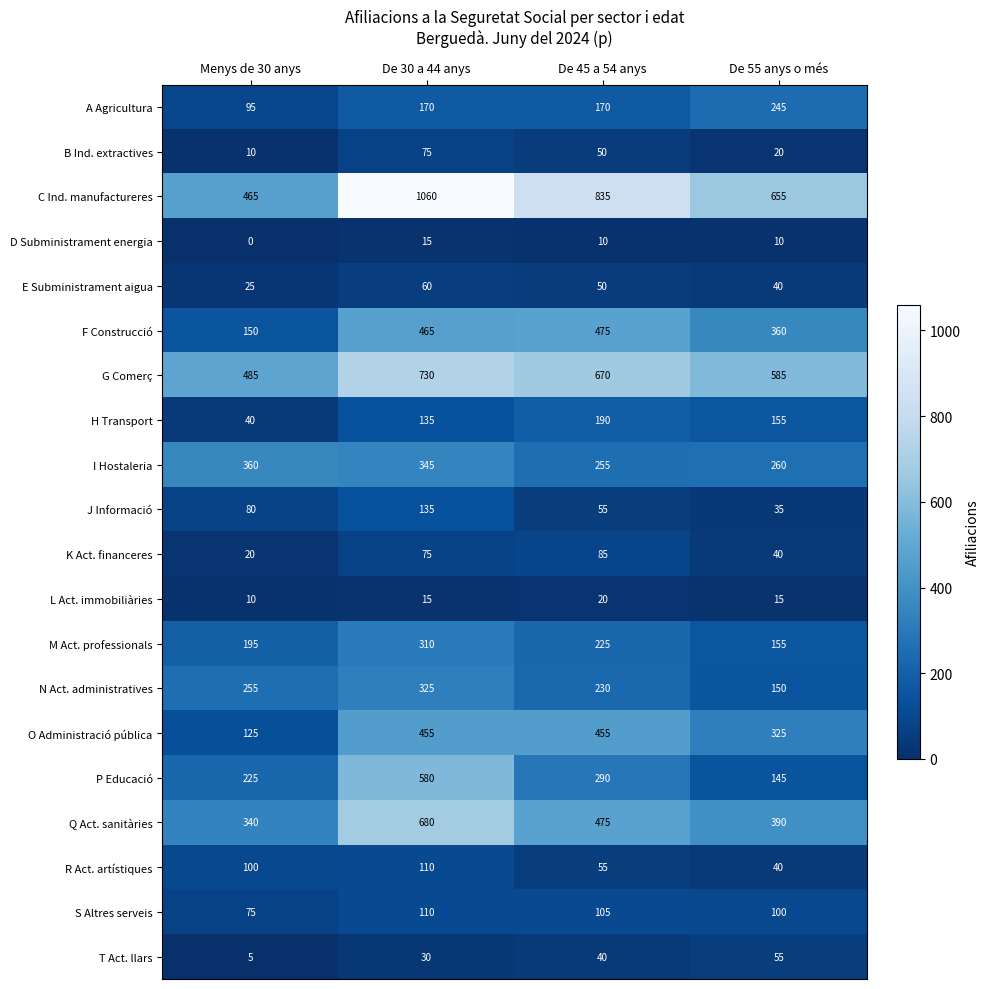

List the labels in order of G Comerç value, smallest first.

Menys de 30 anys, De 55 anys o més, De 45 a 54 anys, De 30 a 44 anys